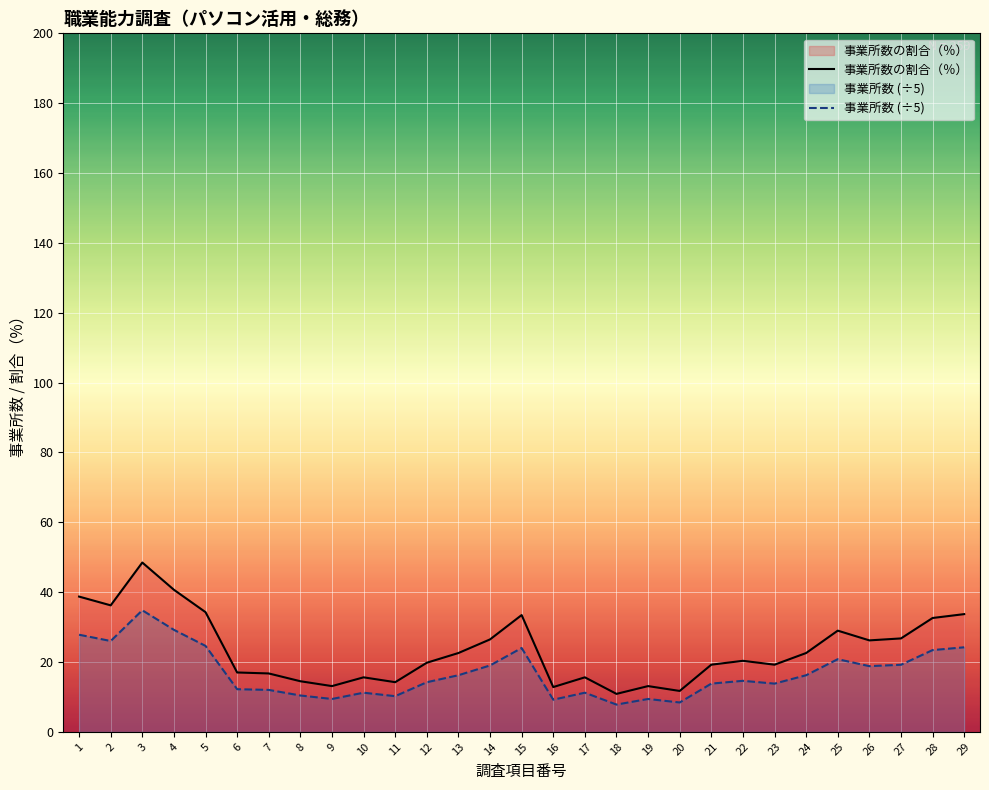

True or false: 事業所数 has more than 2 interior local peaks.

True